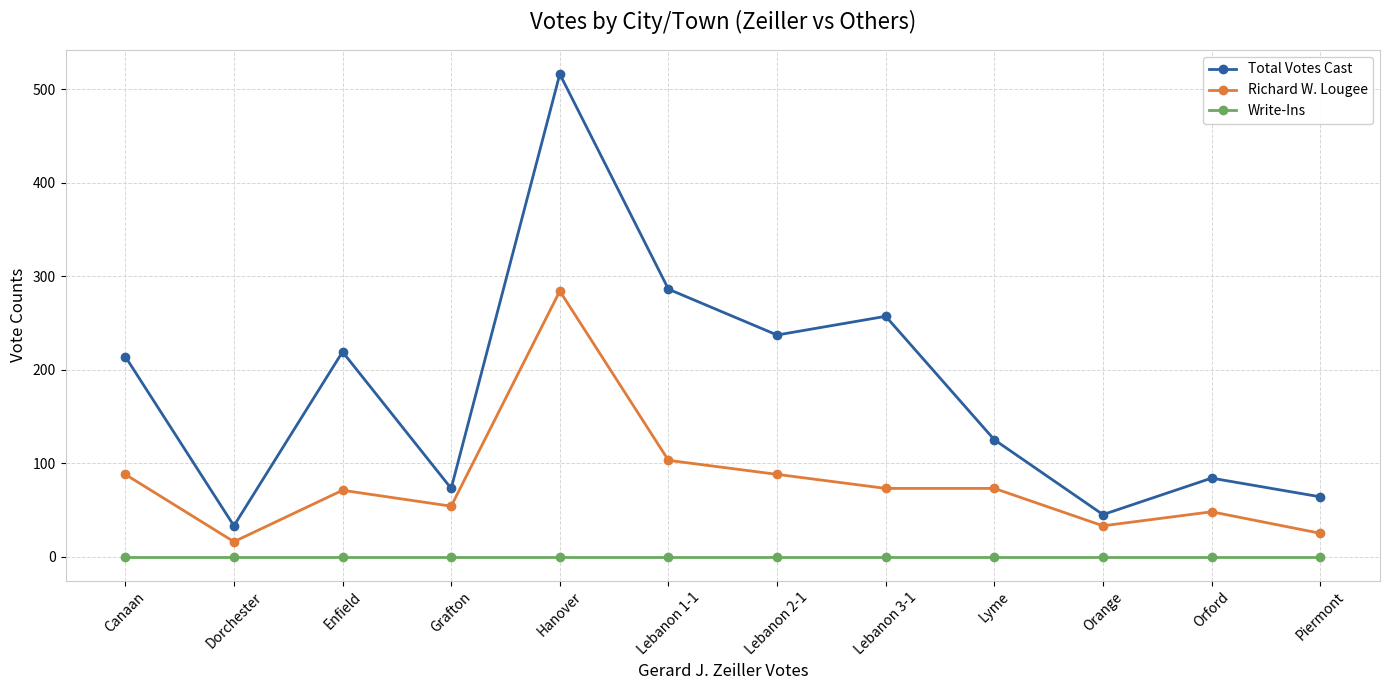

Between Lebanon 1-1 and Orange, which series saw the biggest shift?

Total Votes Cast